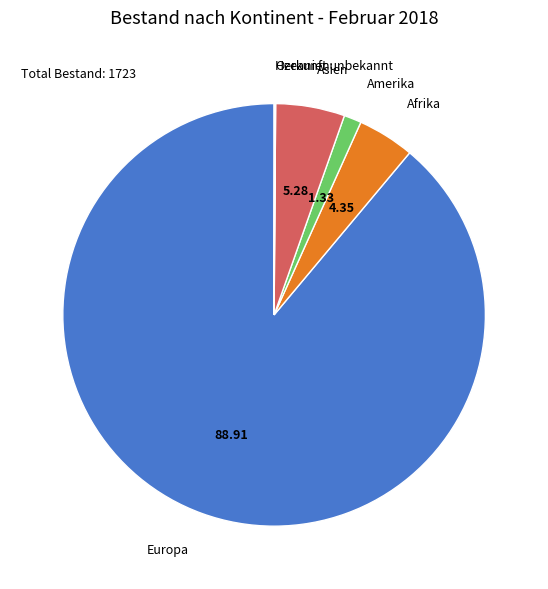

Which has a higher value, Amerika or Afrika?

Afrika